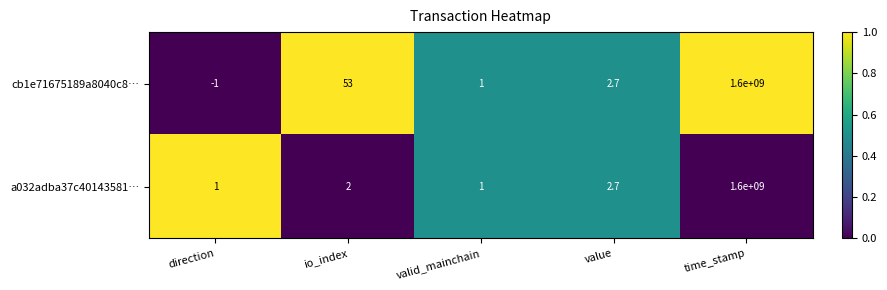

Is it true that a032adba37c40143581… equals 2.0 at io_index?

True